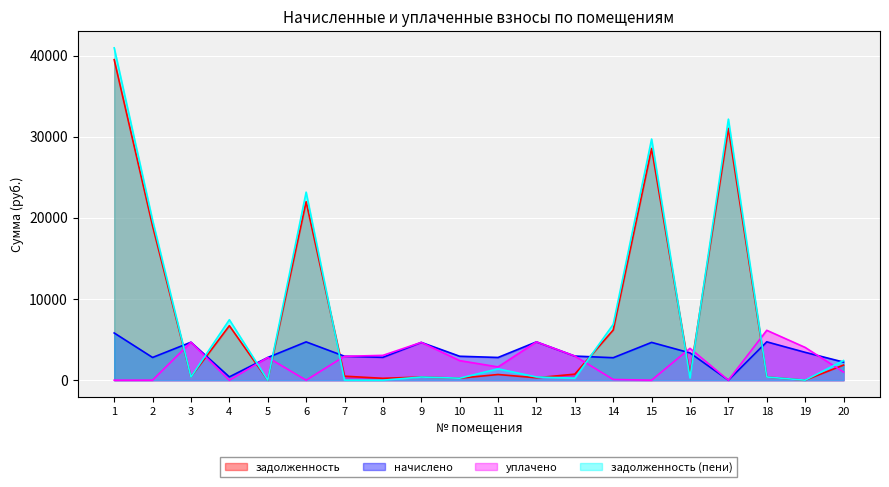

True or false: задолженность (пени) and задолженность intersect in this chart.

True